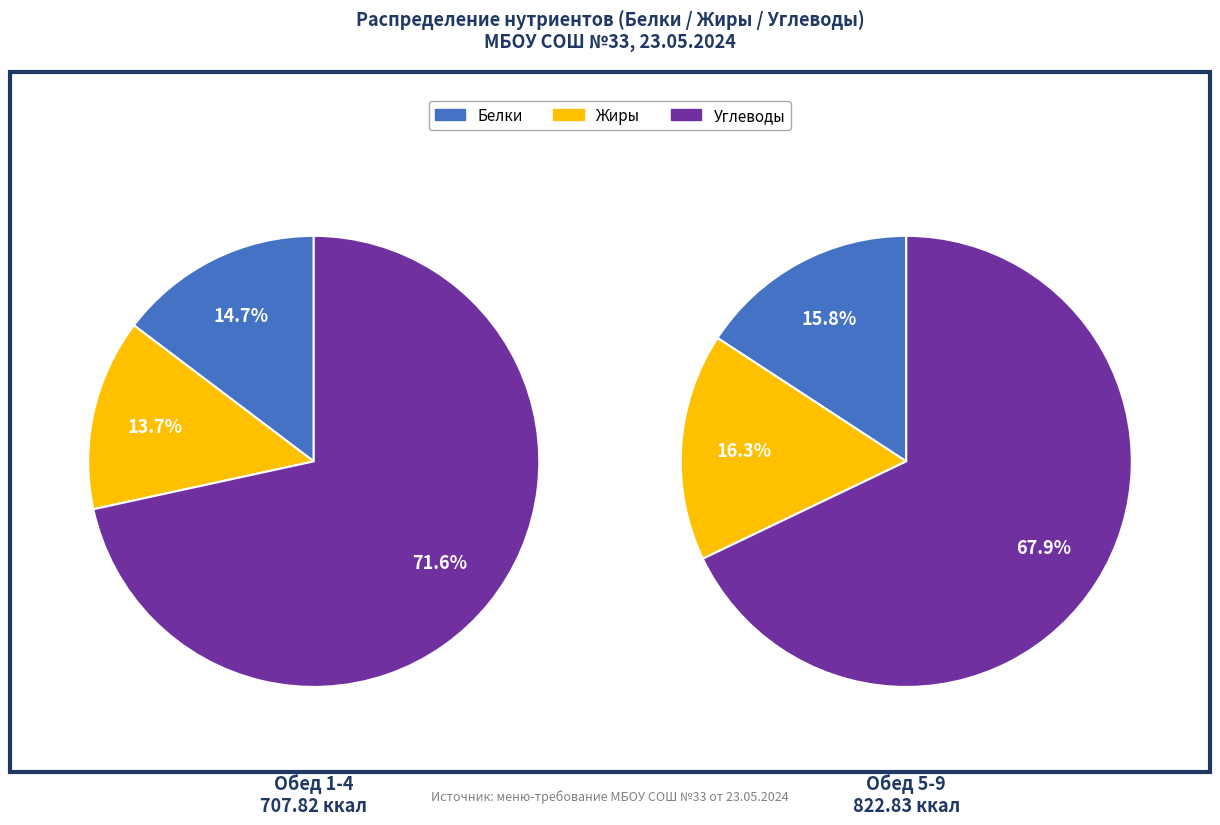

Combined, do Углеводы and Жиры account for over 50%?

Yes